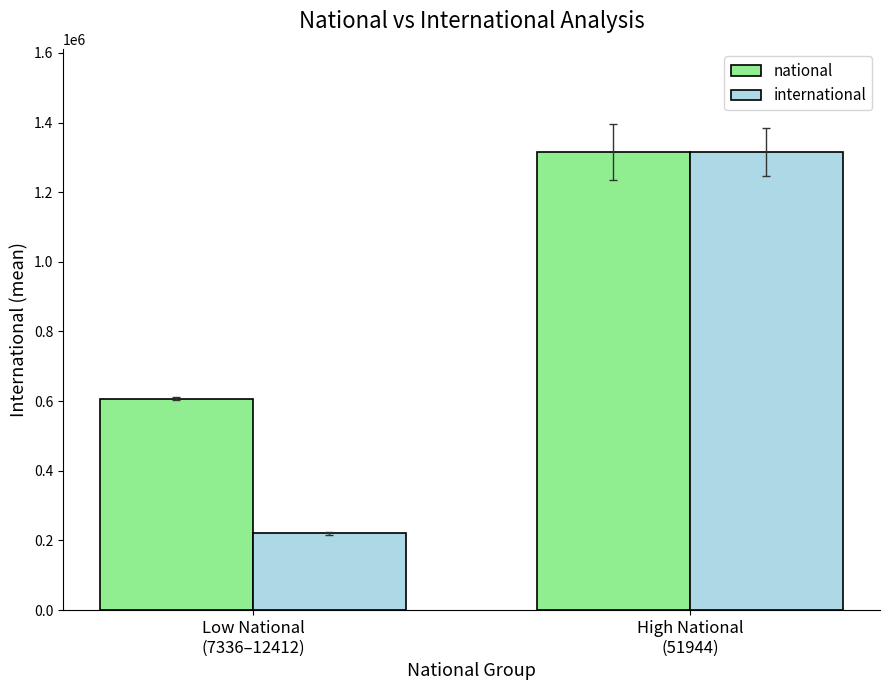

Reading left to right, transcribe all the data shown in this chart.

national: Low National
(7336–12412)=607272	High National
(51944)=1315277
international: Low National
(7336–12412)=220622	High National
(51944)=1315277